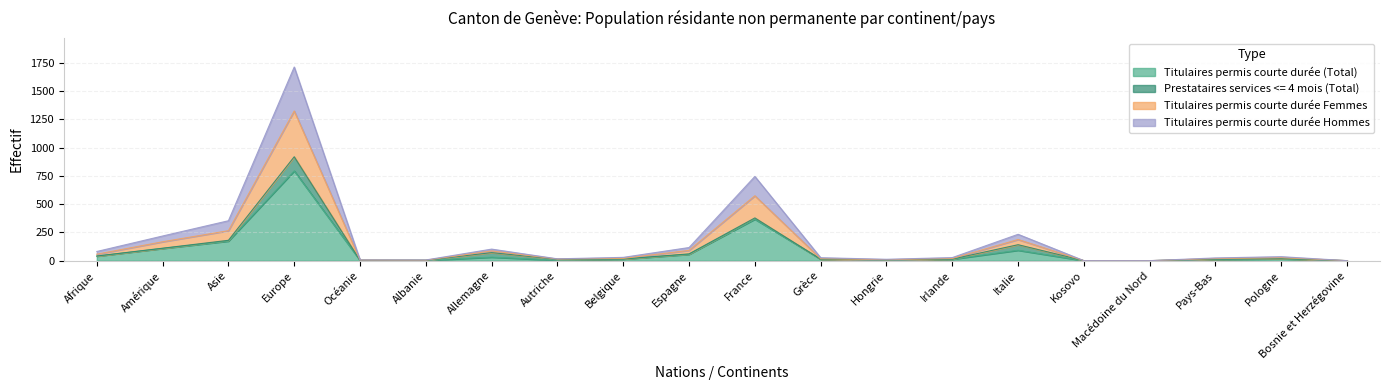

What is the highest value of the Titulaires permis courte durée (Total) series?

794